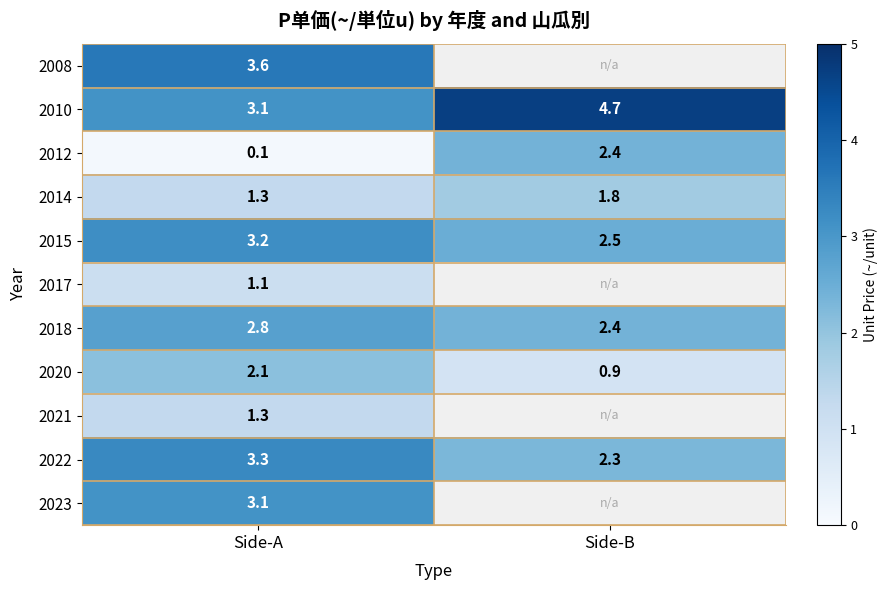

Which category has the highest value in the 2010 series?

Side-B